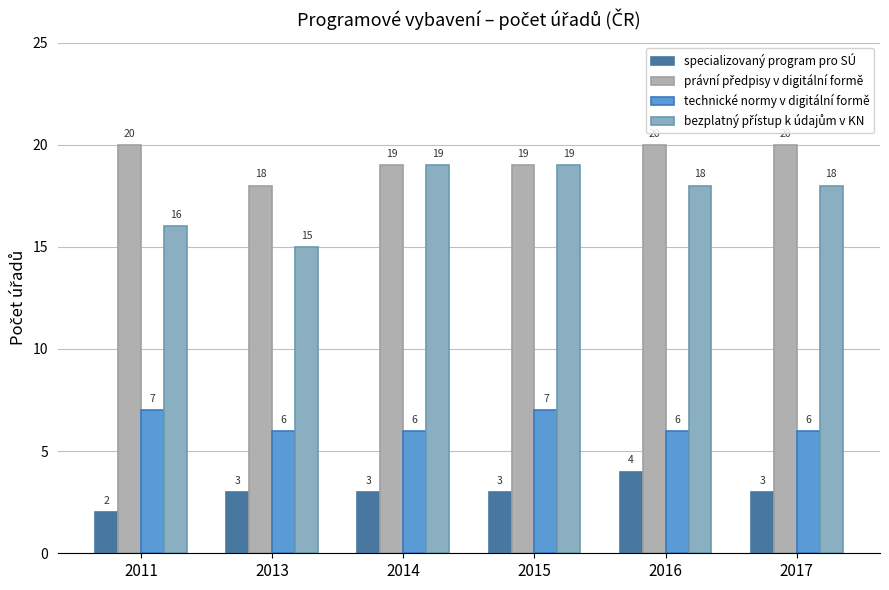

How many bars are there in total?

24